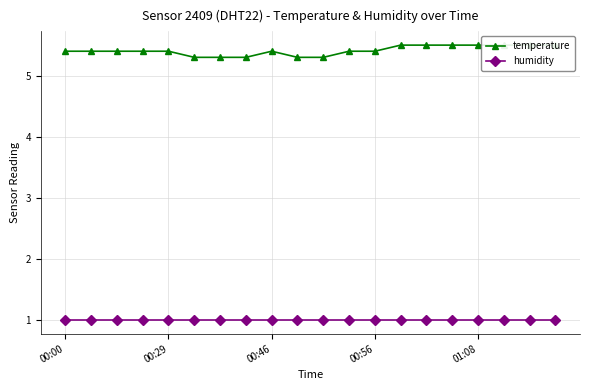

Read the humidity value at 00:29.

1.0